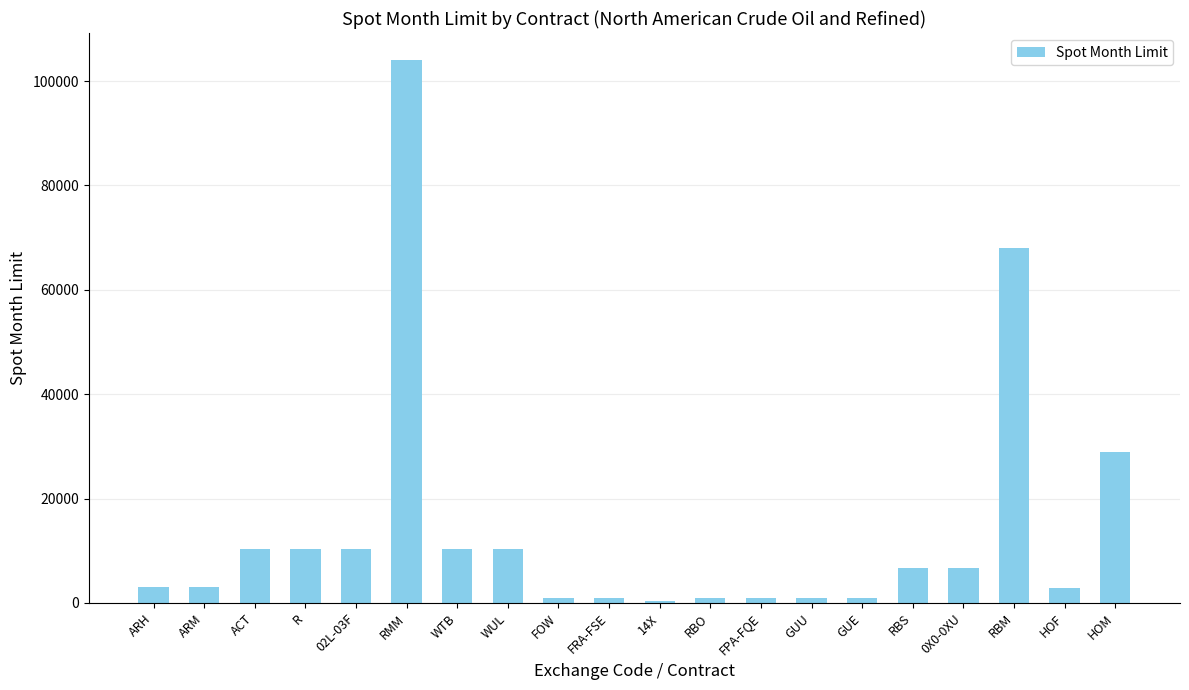

At which label does the data first exceed 6800?

ACT